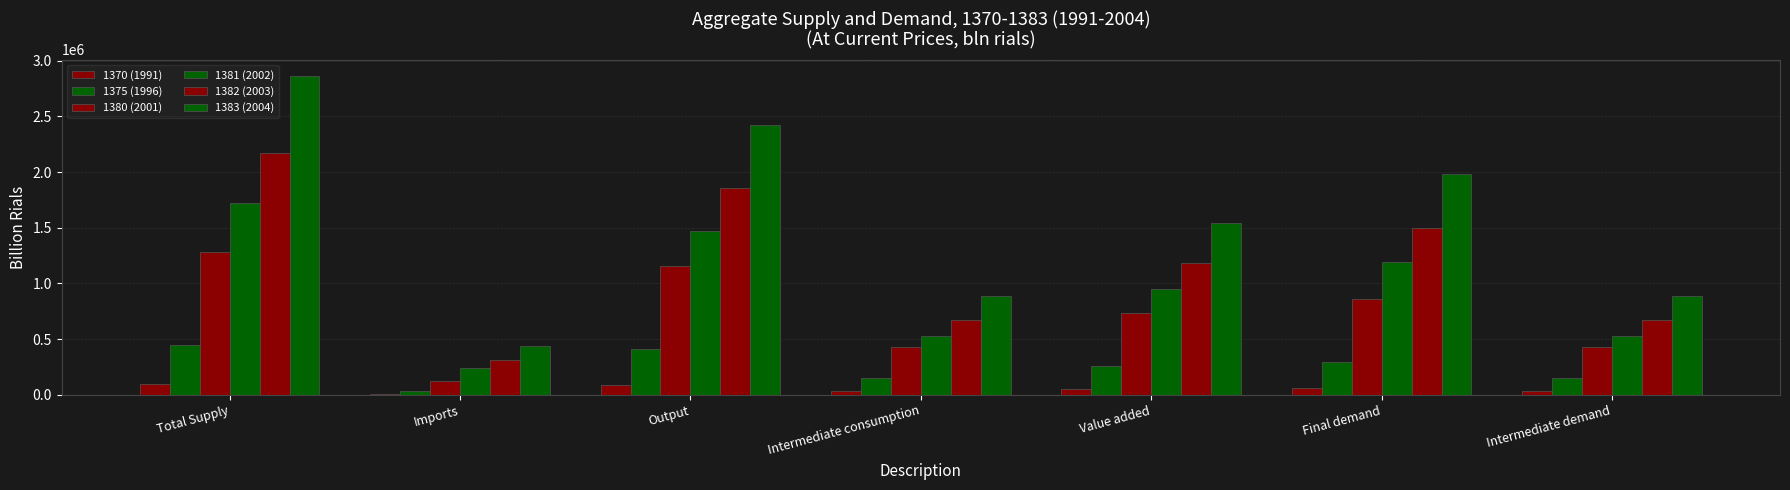

Reading left to right, what are all the values shown in this chart?

1370 (1991): Total Supply=95117	Imports=10750	Output=83561	Intermediate consumption=31892	Value added=51669	Final demand=63225	Intermediate demand=31892
1375 (1996): Total Supply=445717	Imports=35131	Output=410347	Intermediate consumption=148818	Value added=261529	Final demand=296899	Intermediate demand=148818
1380 (2001): Total Supply=1285813	Imports=126476	Output=1156559	Intermediate consumption=425429	Value added=731130	Final demand=860385	Intermediate demand=425429
1381 (2002): Total Supply=1722188	Imports=242668	Output=1475583	Intermediate consumption=526957	Value added=948626	Final demand=1195231	Intermediate demand=526957
1382 (2003): Total Supply=2169205	Imports=308457	Output=1855956	Intermediate consumption=675555	Value added=1180401	Final demand=1493649	Intermediate demand=675555
1383 (2004): Total Supply=2867623	Imports=435782	Output=2423011	Intermediate consumption=883849	Value added=1539162	Final demand=1983774	Intermediate demand=883849